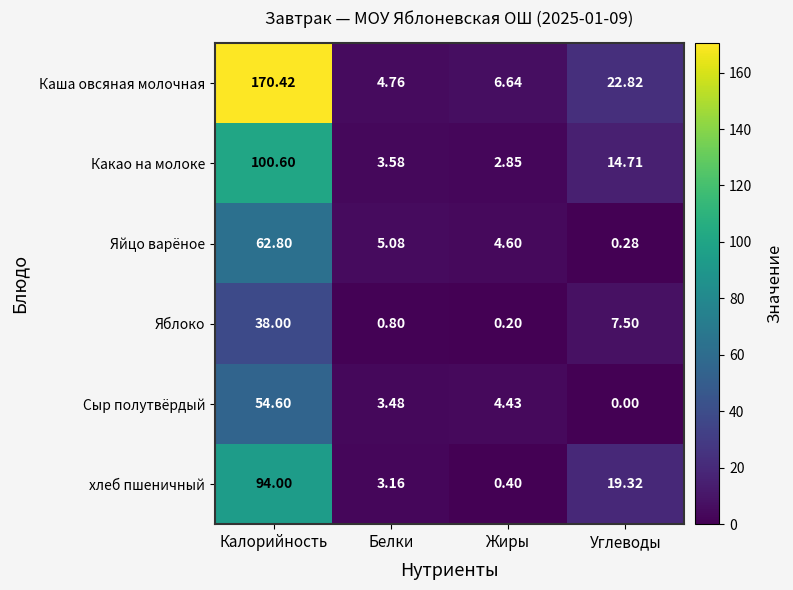

Rank the series at Калорийность from highest to lowest value.

Каша овсяная молочная, Какао на молоке, хлеб пшеничный, Яйцо варёное, Сыр полутвёрдый, Яблоко